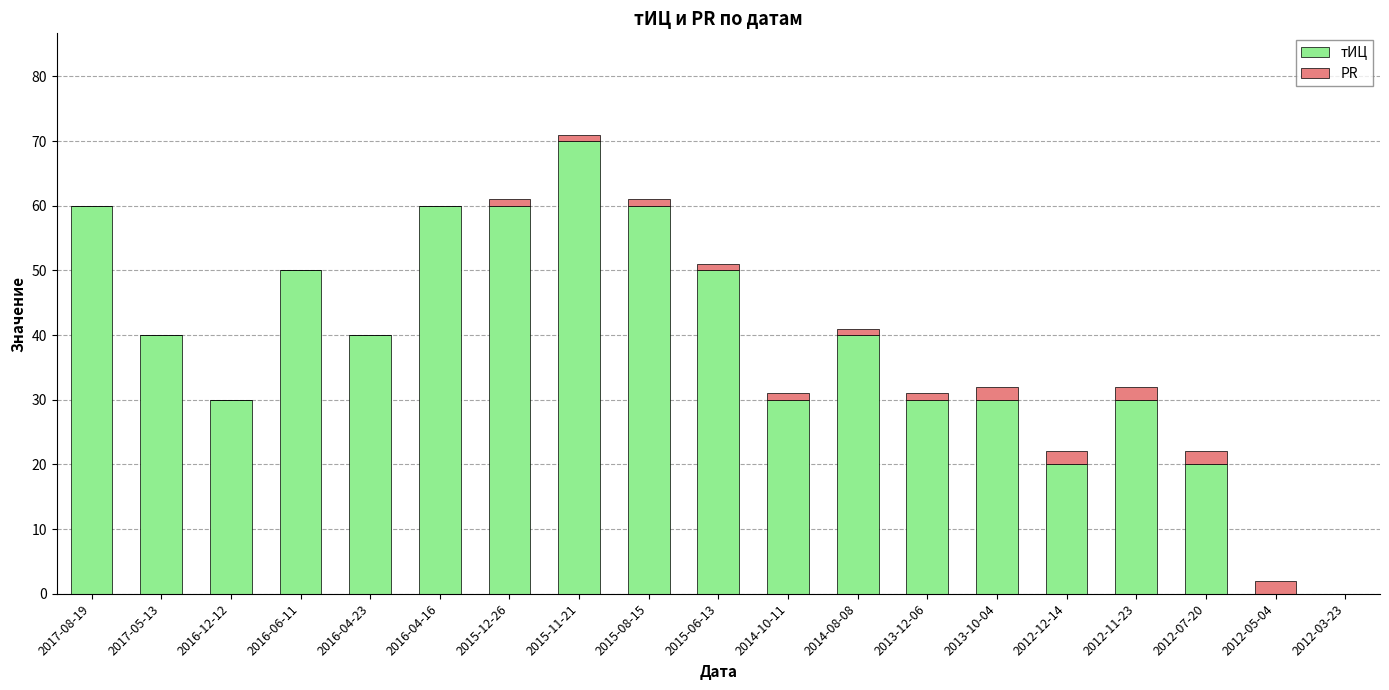

True or false: тИЦ has a value of 30 at 2016-12-12.

True